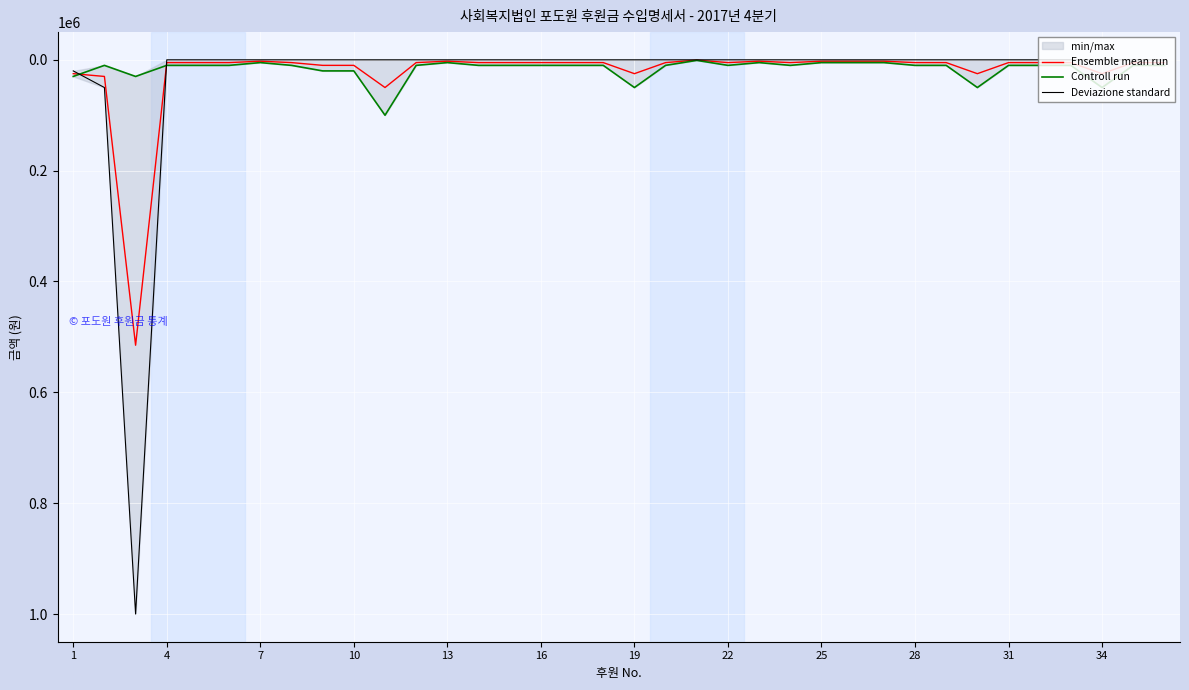

What is the maximum value for Ensemble mean run?

515000